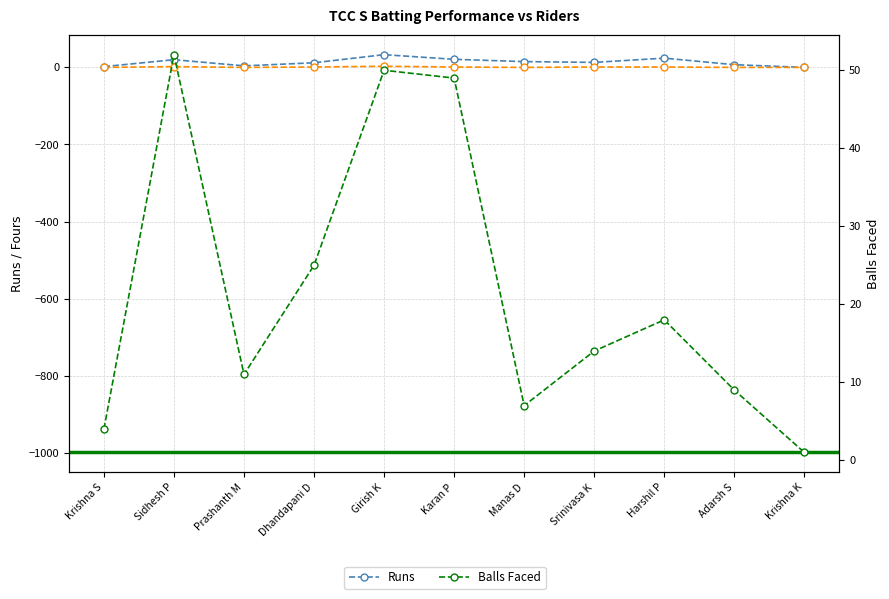

True or false: Fours has more than 2 points higher than both neighbors.

False